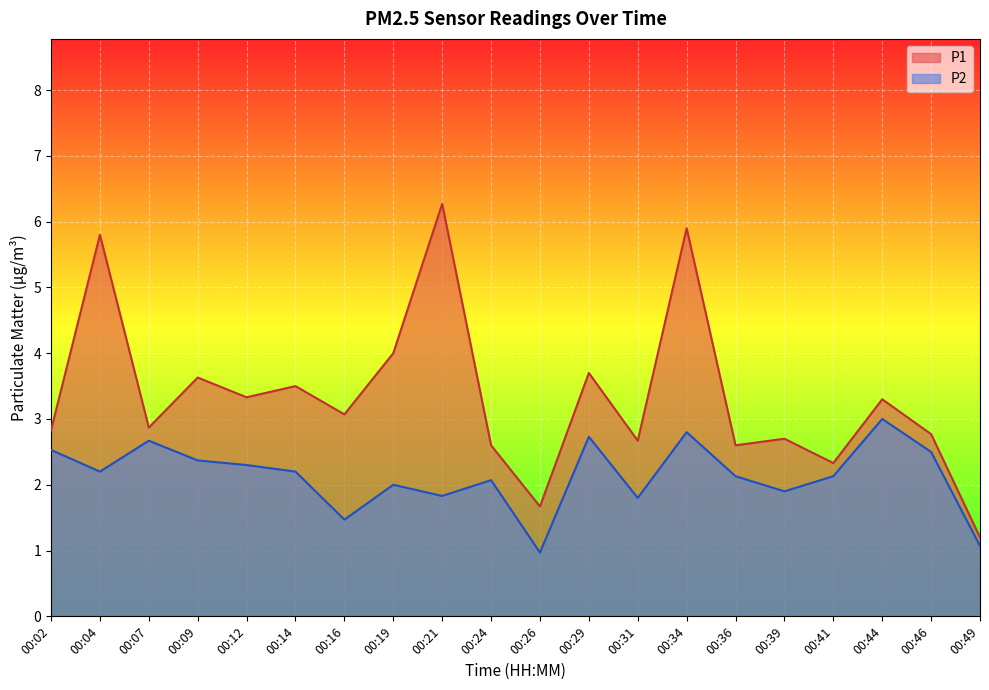

What is the highest value of the P1 series?

6.3